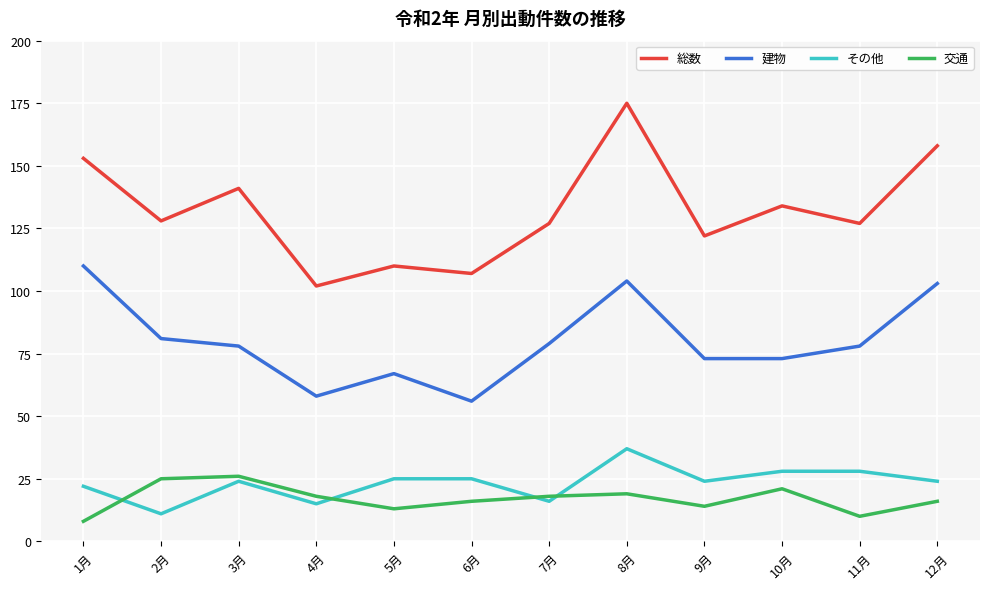

The 総数 series shows 34 at 2月. True or false?

False